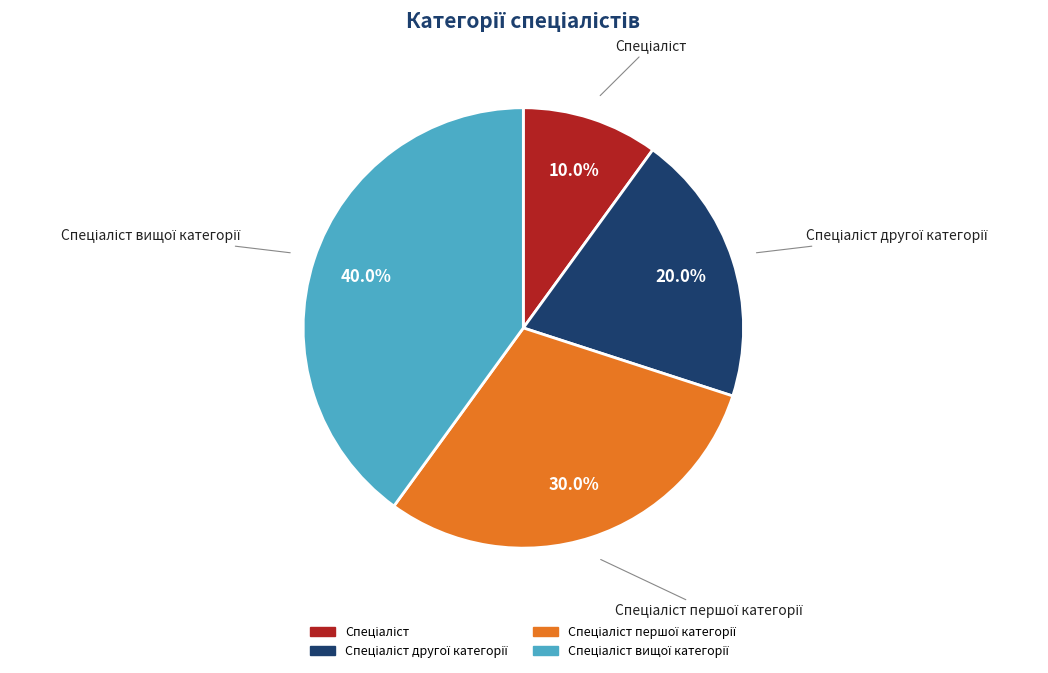

Does any single category account for the majority?

No